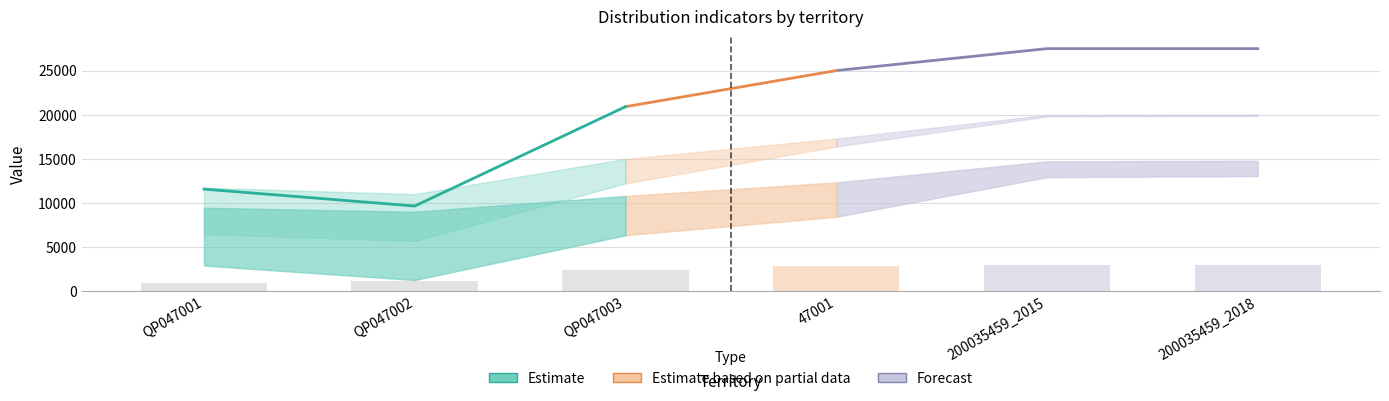

Is the value of DECUC_Q1 at 200035459_2018 greater than the value of DISP_Q2 at QP047003?

No